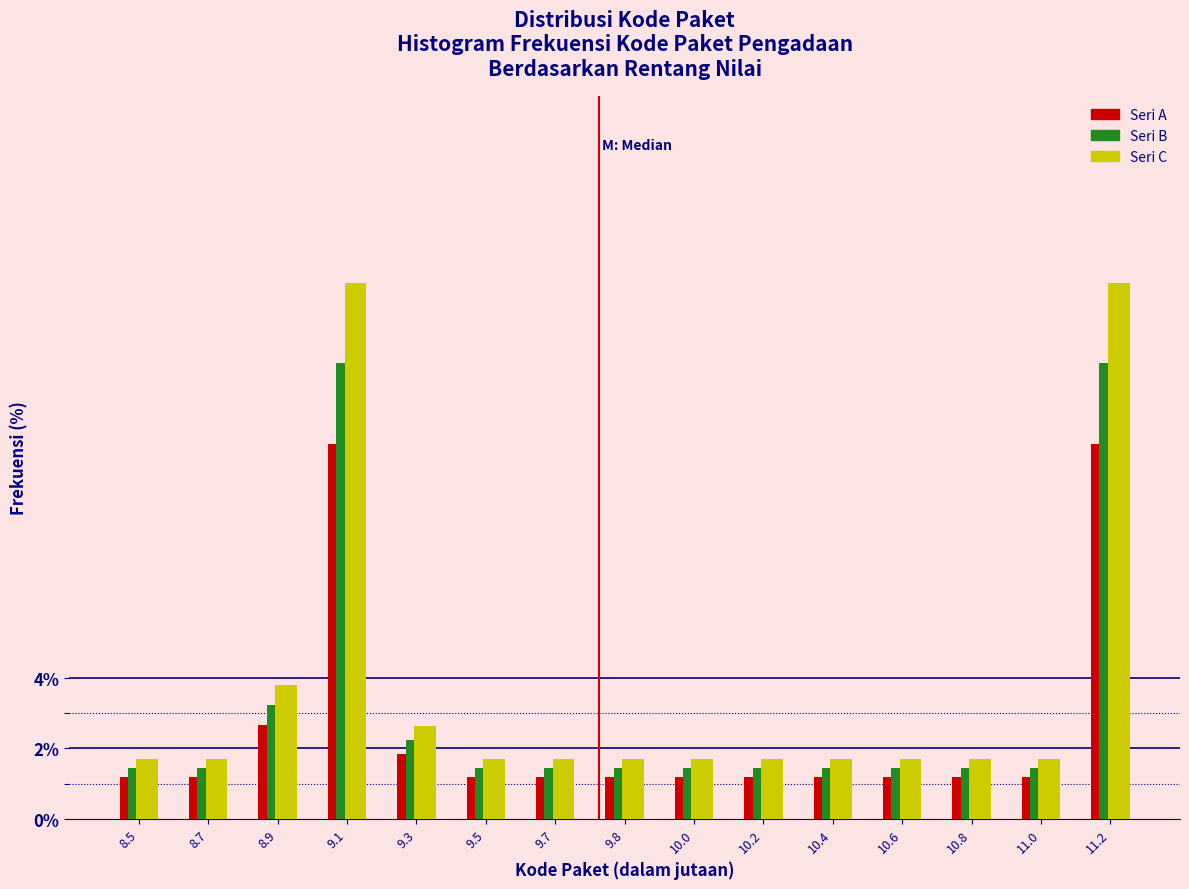

What is the minimum value shown in the chart?

1.2